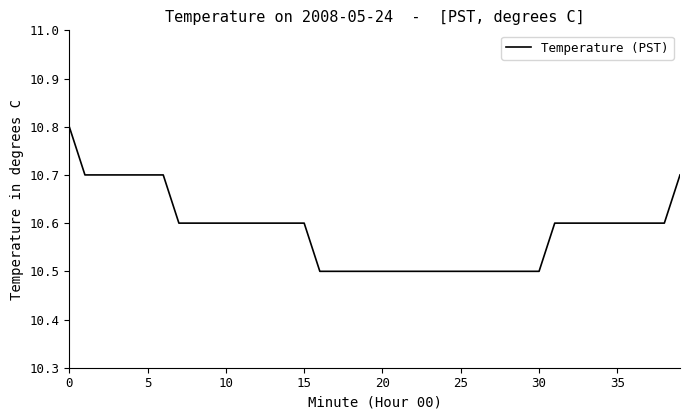

How many series are shown in this chart?

1